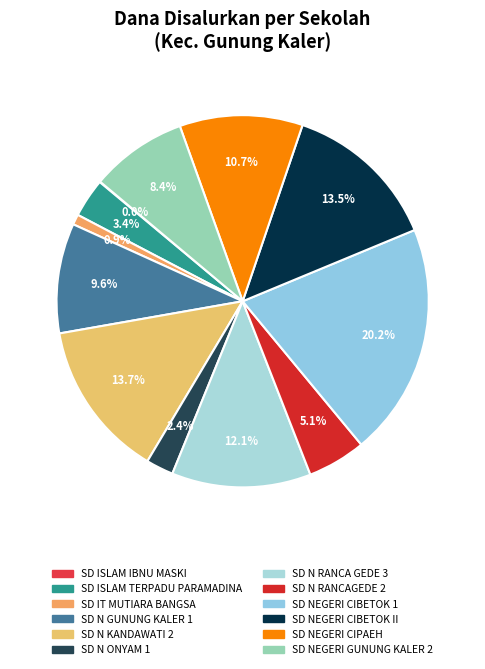

What is the change in value from SD N RANCAGEDE 2 to SD NEGERI CIPAEH?

+25425000